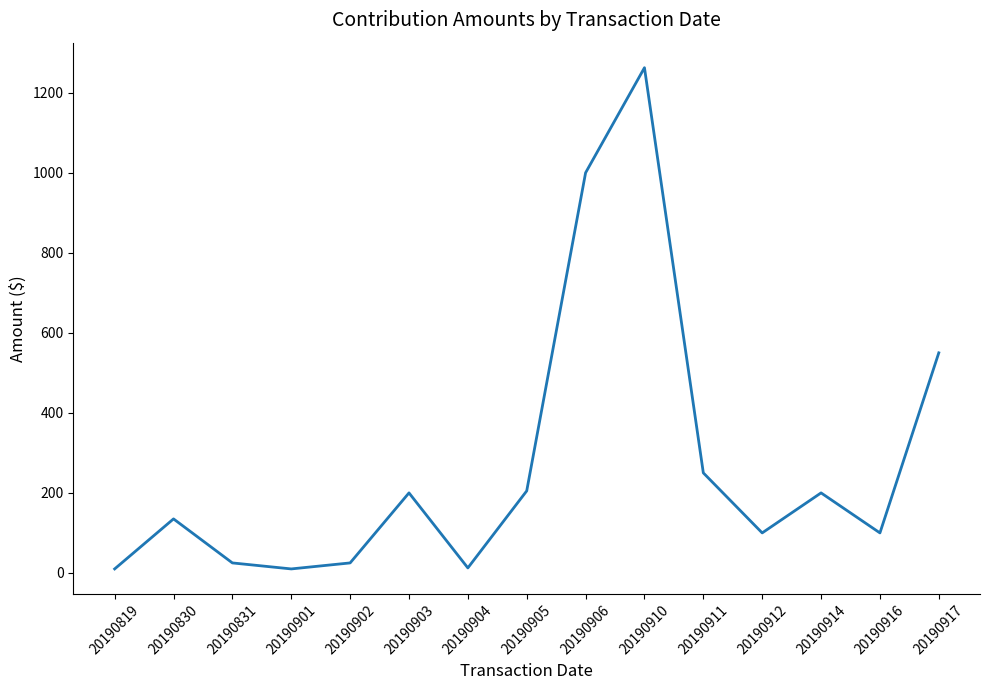

How many values are below 135?

7